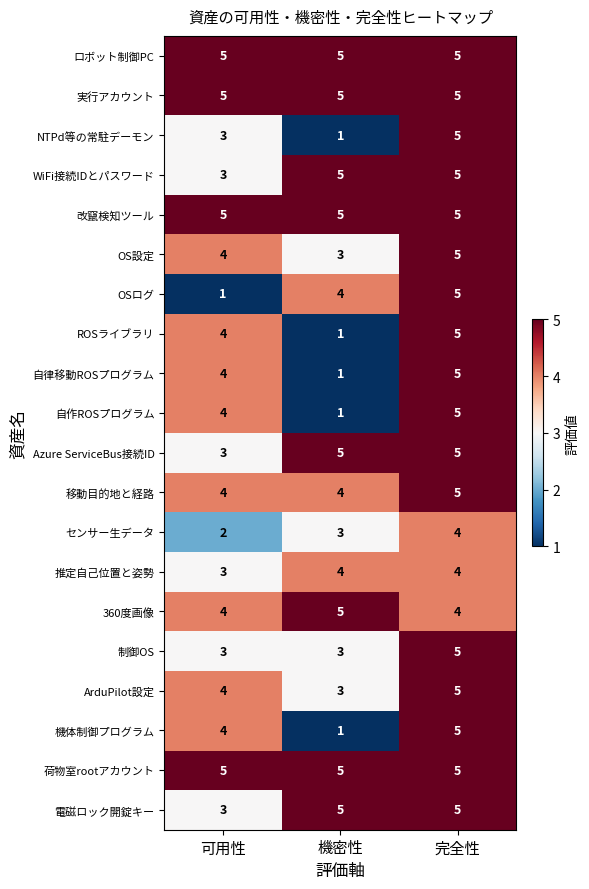

What is the greatest value displayed?

5